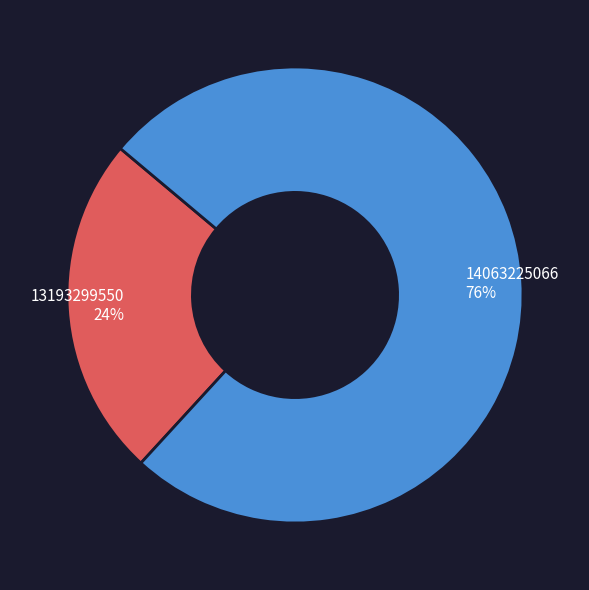

Is there a majority slice in this chart?

Yes